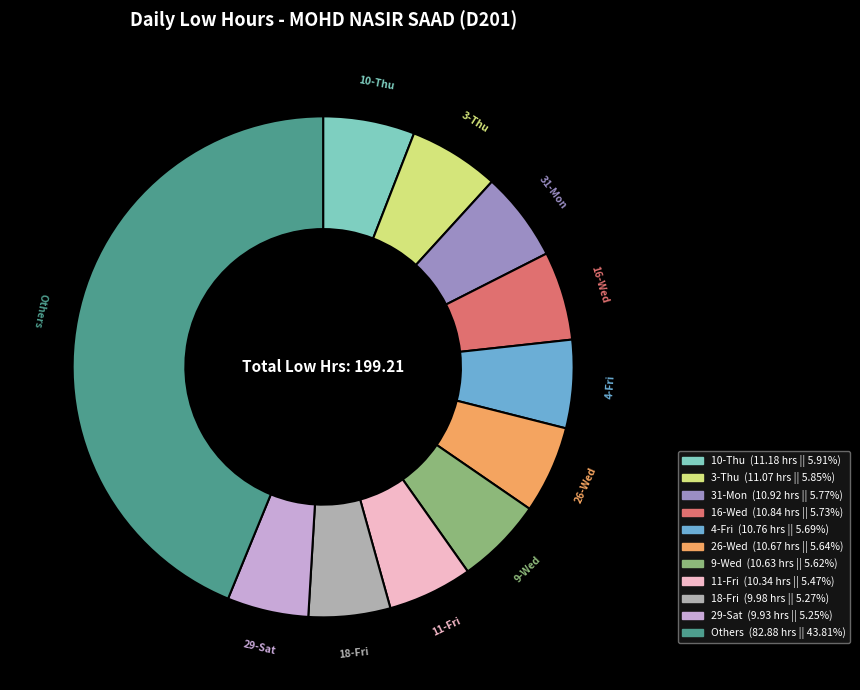

Is there any slice that represents more than half of the pie?

No